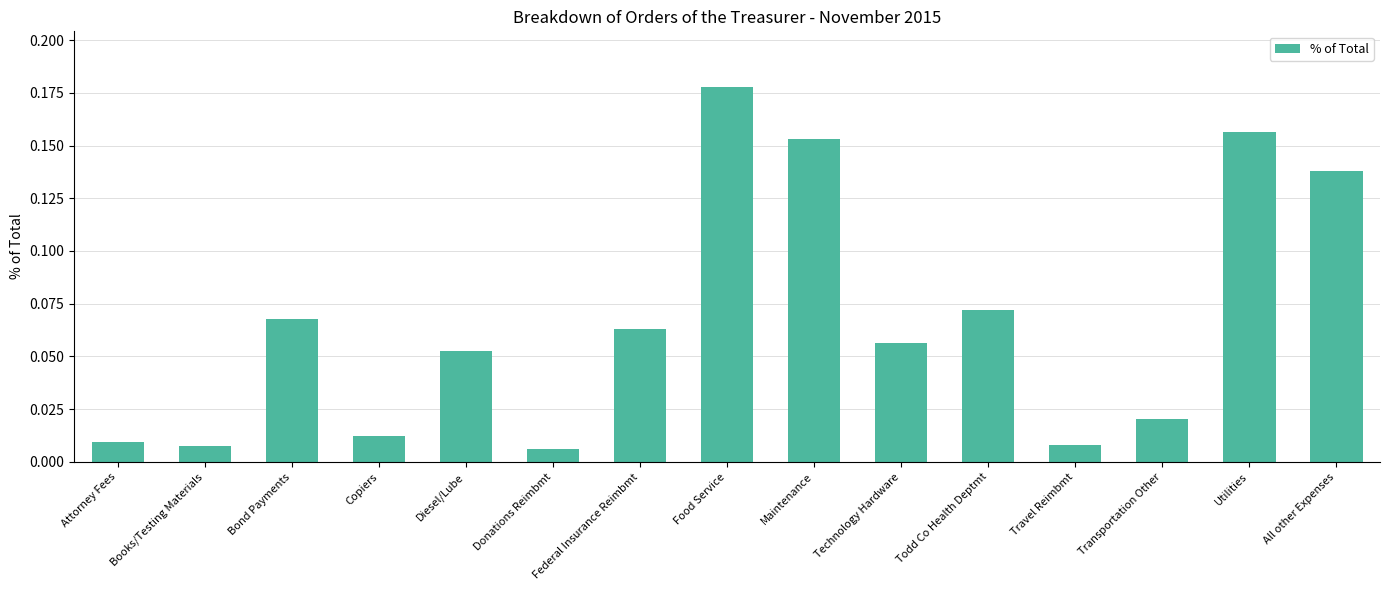

How many series are shown in this chart?

1